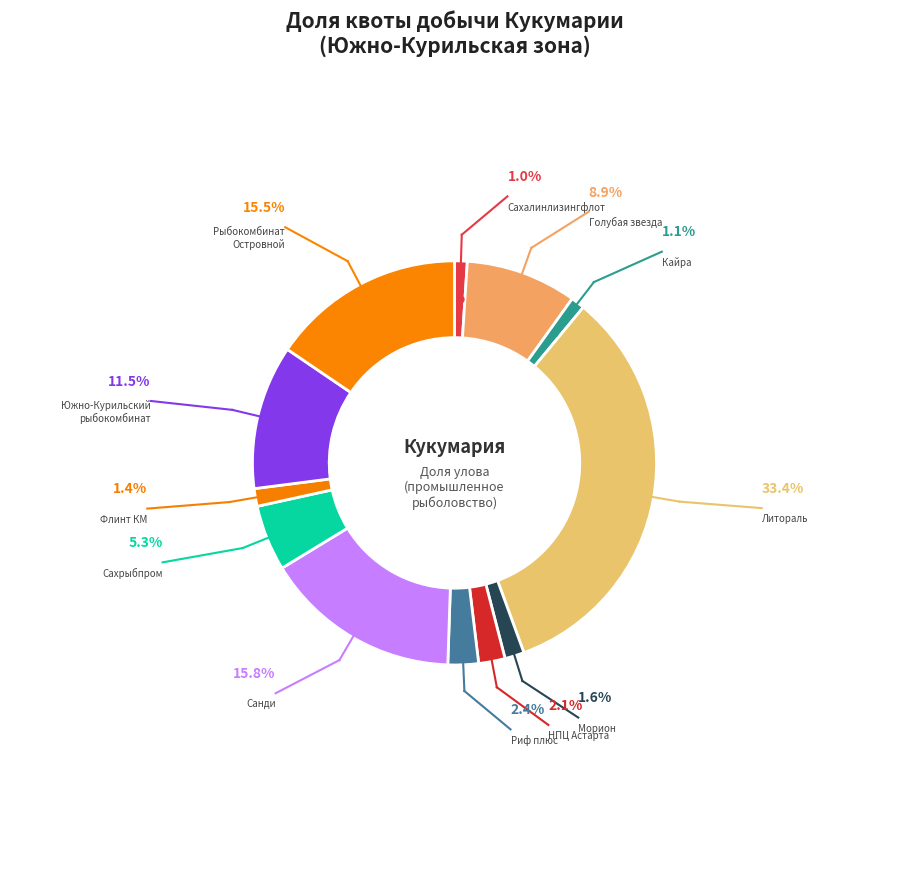

True or false: ООО Рыбокомбинат «Островной» accounts for 7% of the total.

False